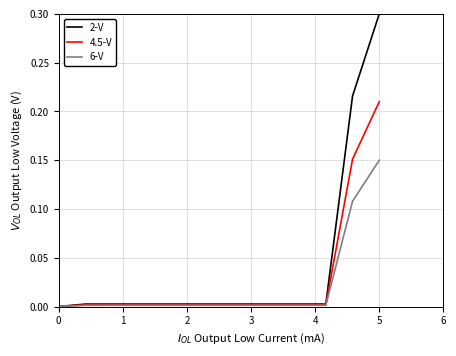

List the series in order of their overall mean, highest first.

2-V, 4.5-V, 6-V